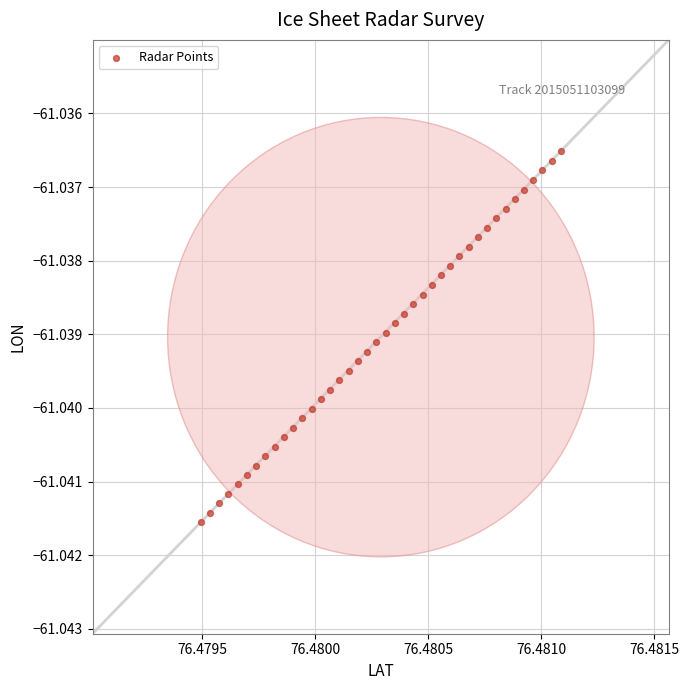

How many data points are displayed?

40